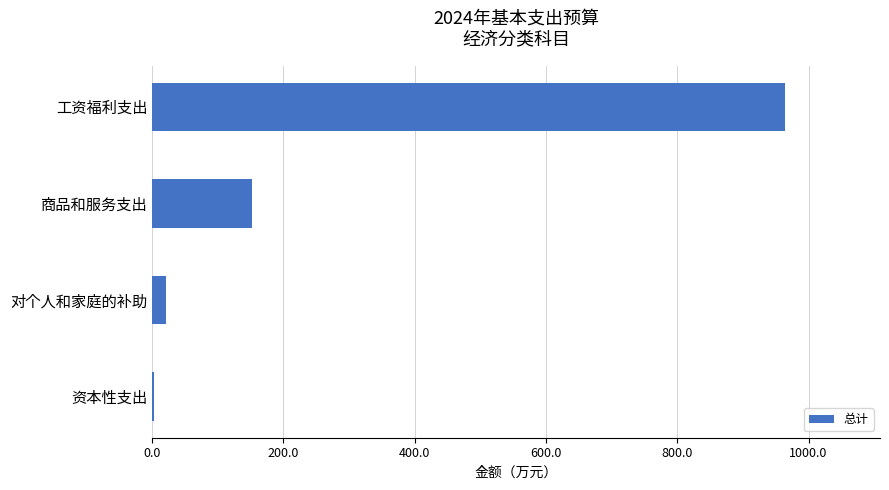

Which label corresponds to the largest value in the chart?

工资福利支出